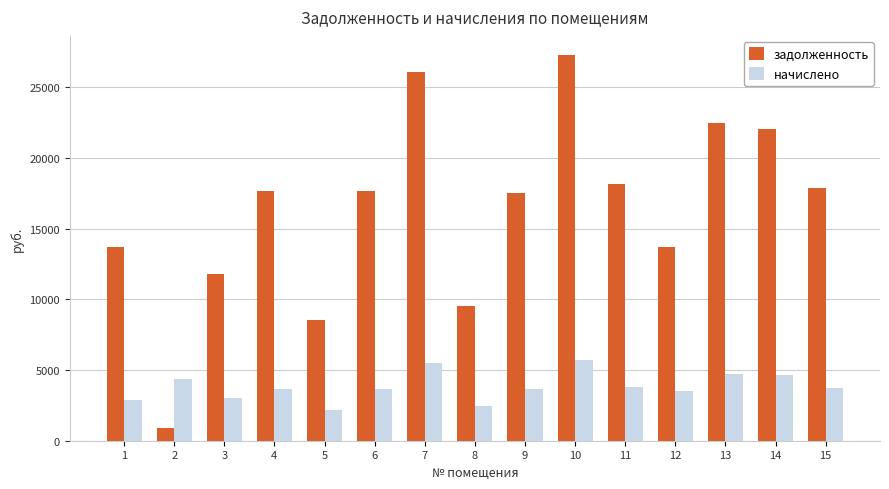

Which category has the lowest value in the начислено series?

5